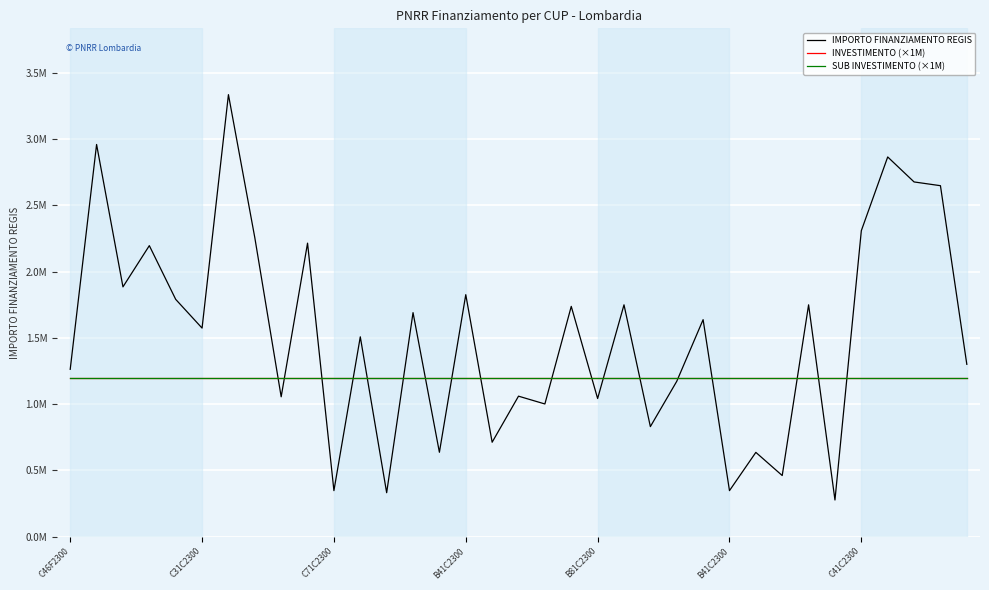

Where is SUB INVESTIMENTO (×1M) nearest to the value 1200000?

C46F2300